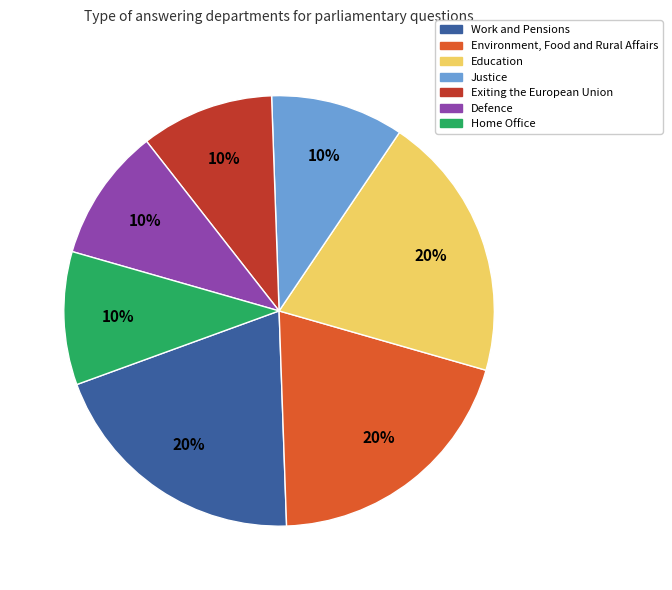

What percentage is the Education slice, to the nearest percent?

20%